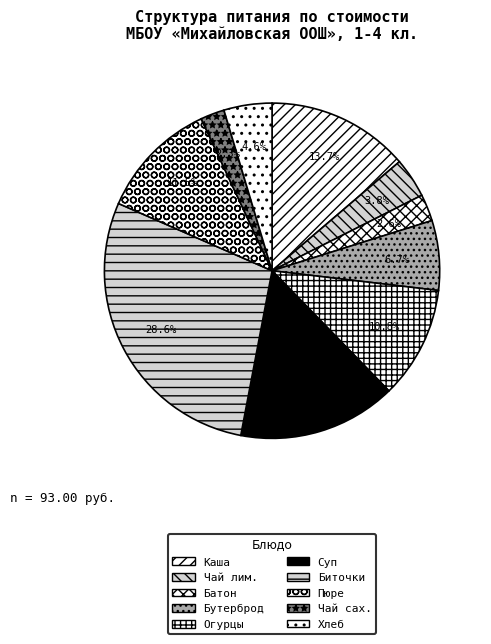

To the nearest percent, what is the average slice percentage?

10%